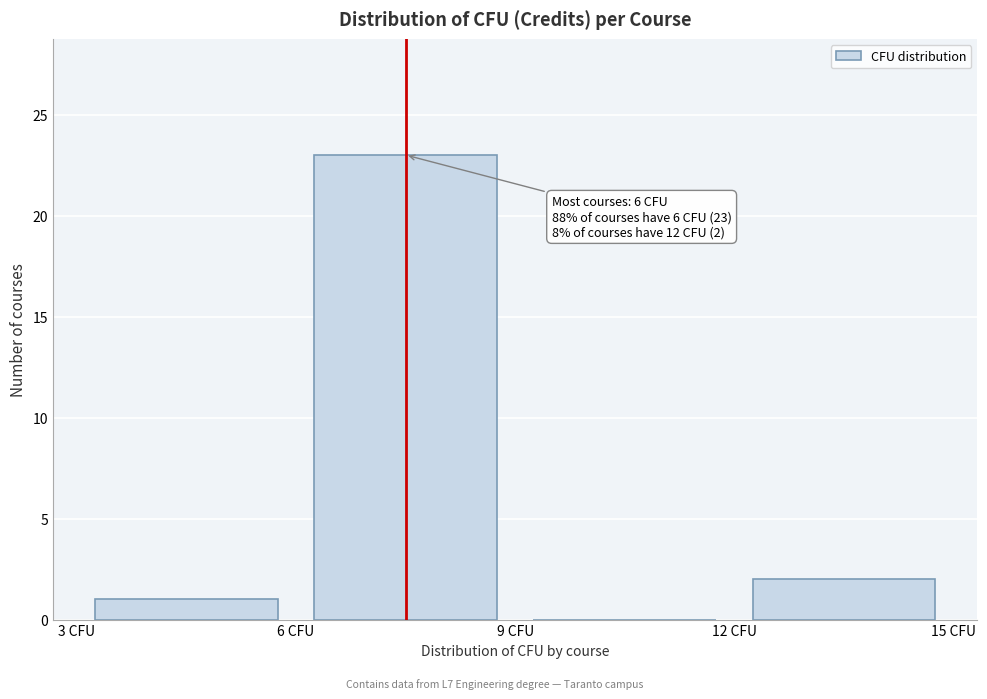

Over which range of the x-axis is the bar tallest?

6 to 9